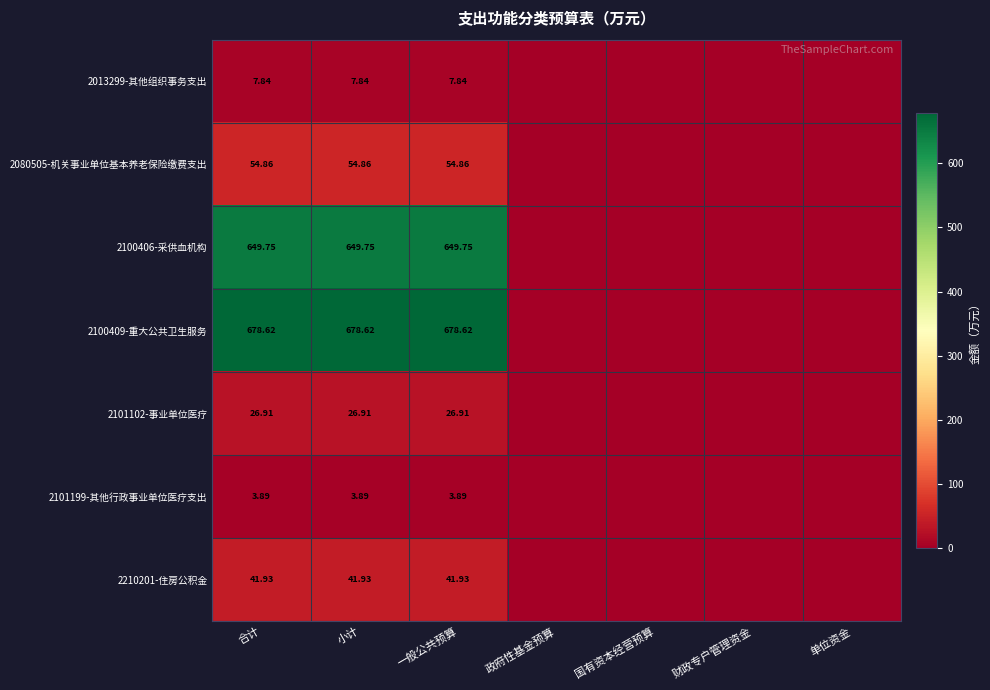

Is the value of 2013299-其他组织事务支出 at 小计 greater than the value of 2080505-机关事业单位基本养老保险缴费支出 at 合计?

No